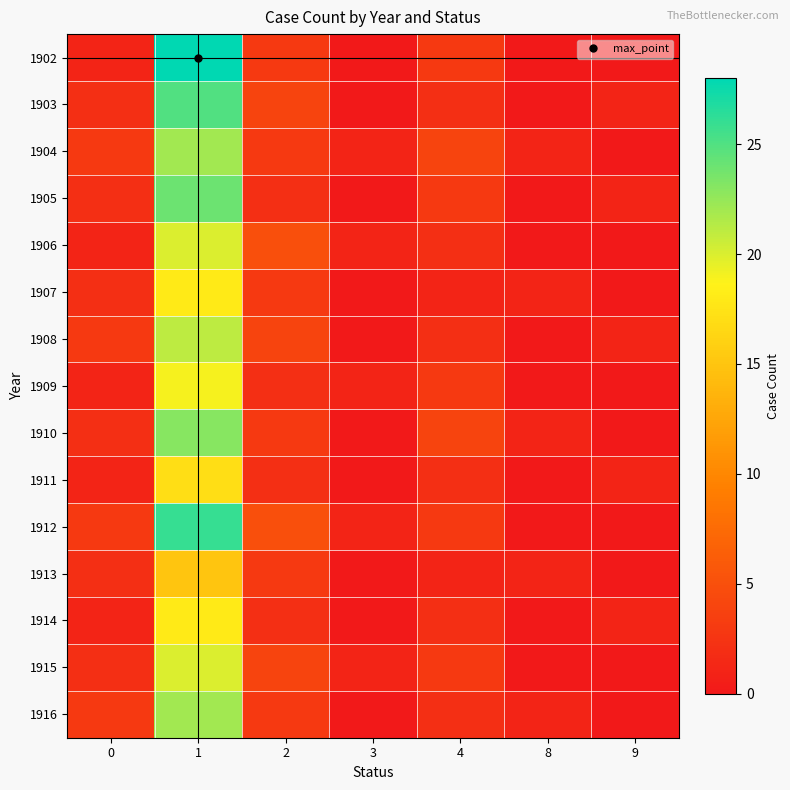

Which has a higher value, 8 or 3?

8